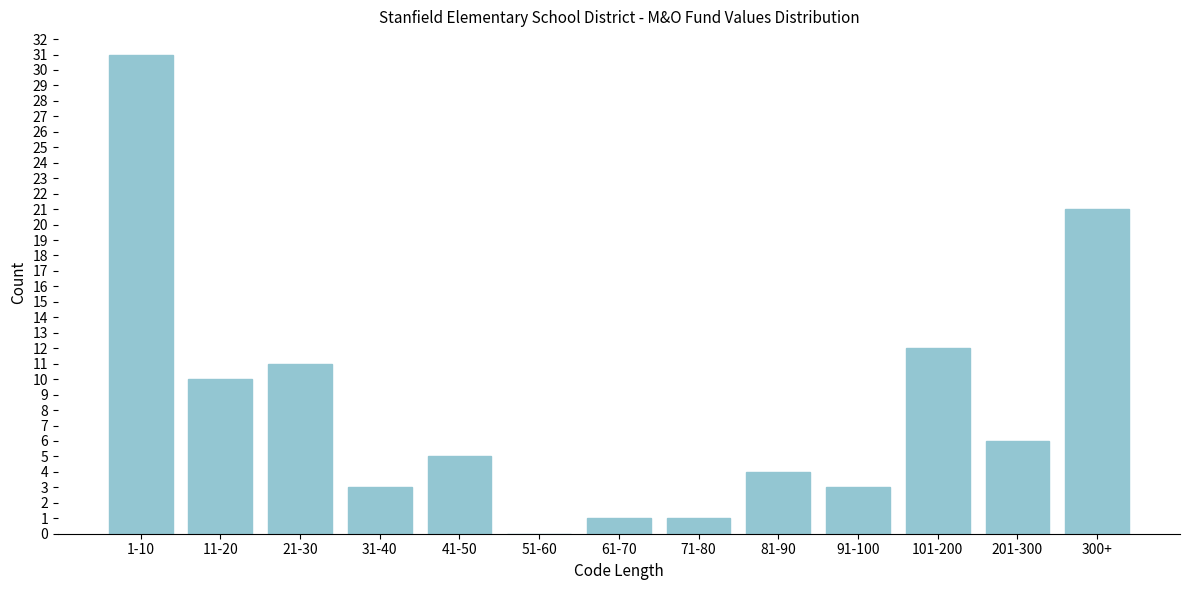

Reading left to right, what are all the values shown in this chart?

1-10=31	11-20=10	21-30=11	31-40=3	41-50=5	51-60=0	61-70=1	71-80=1	81-90=4	91-100=3	101-200=12	201-300=6	300+=21